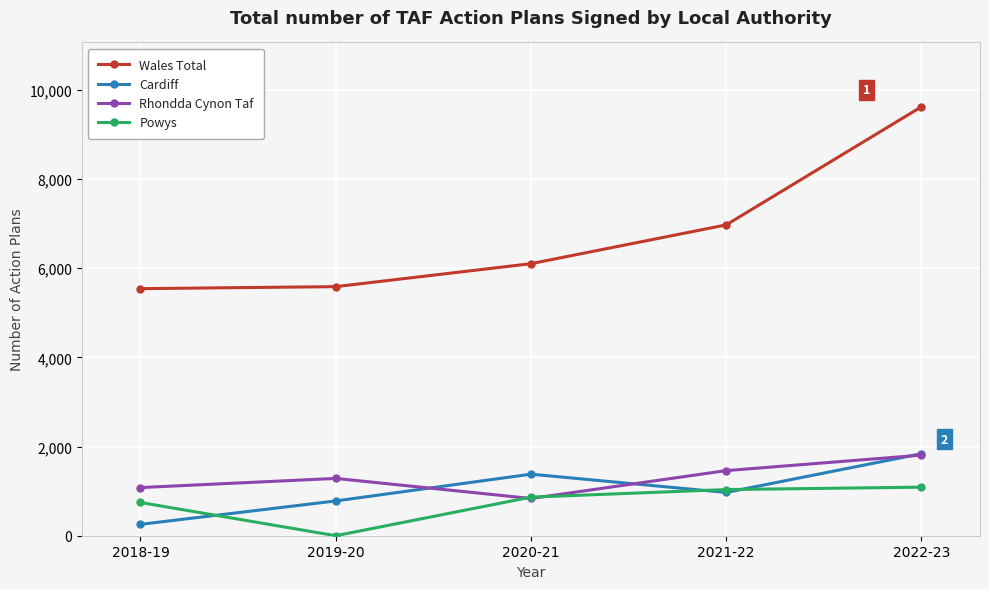

What are all the series names shown in the legend?

Wales Total, Cardiff, Rhondda Cynon Taf, Powys